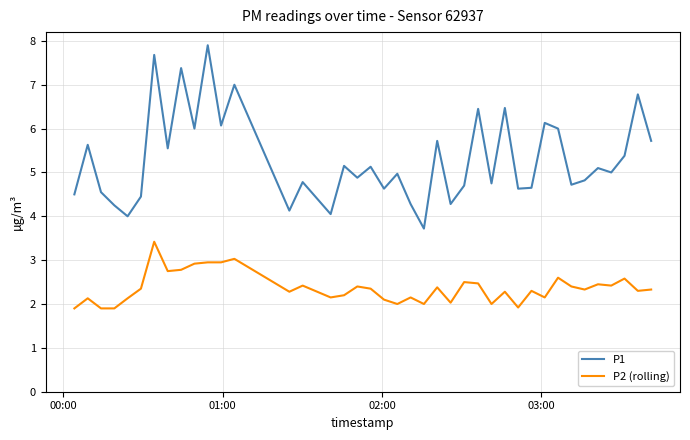

Which series has the largest range (max minus min)?

P1